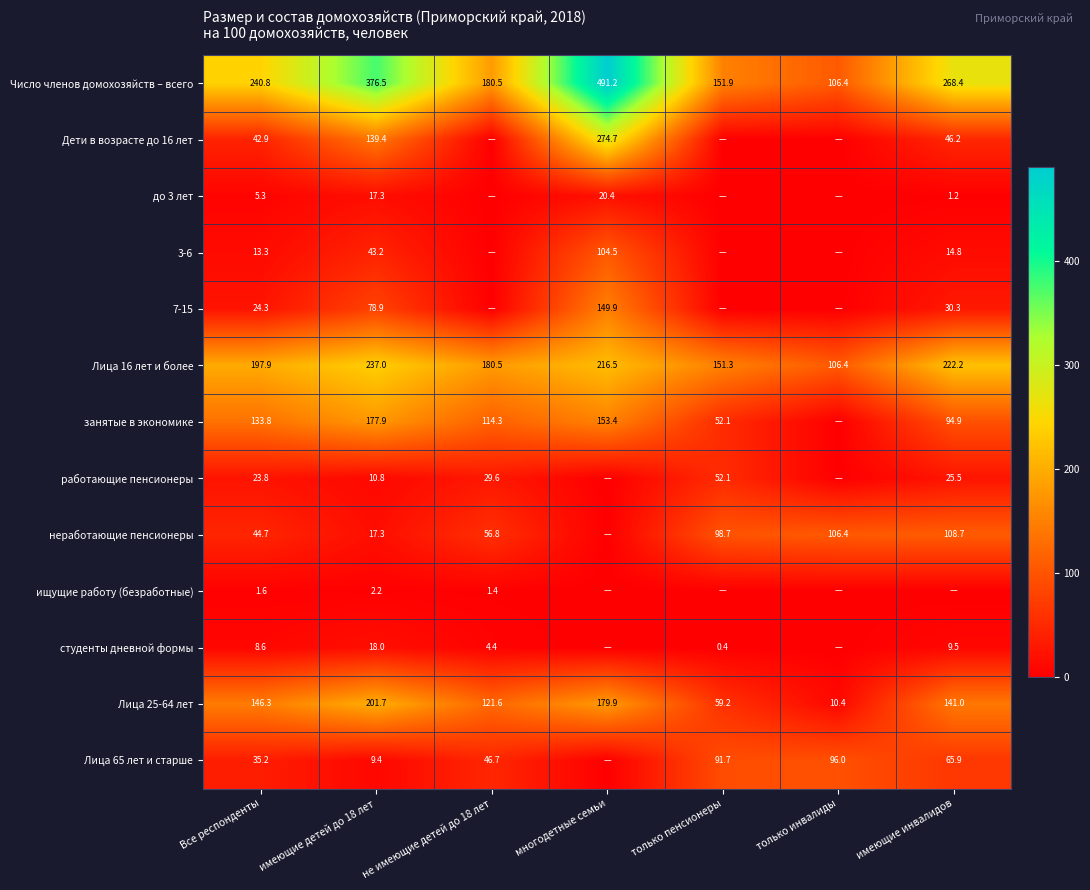

Where does the Лица 25-64 лет series first go above 141?

Все респонденты